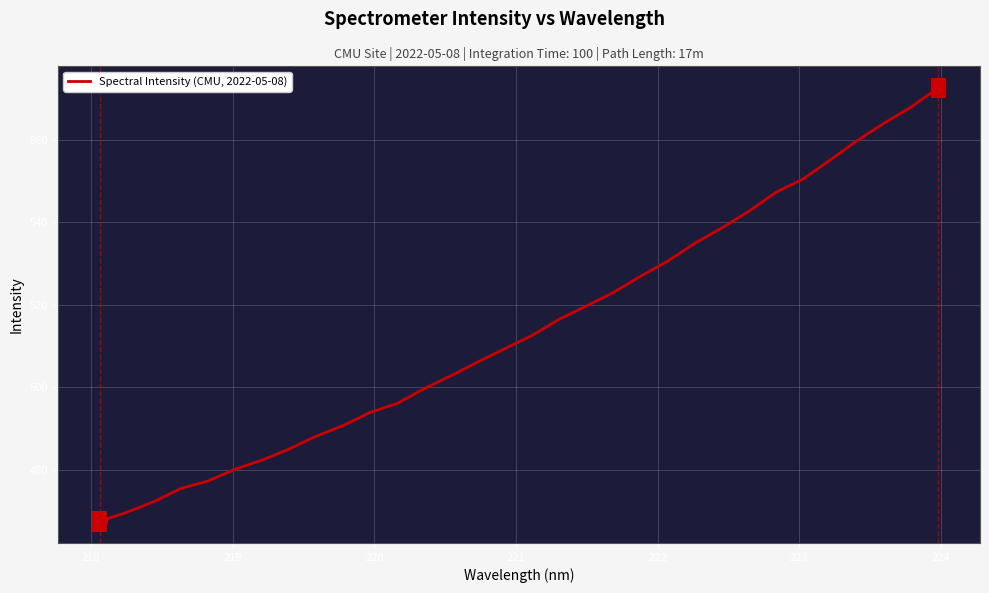

What is the smallest value displayed?

467.5